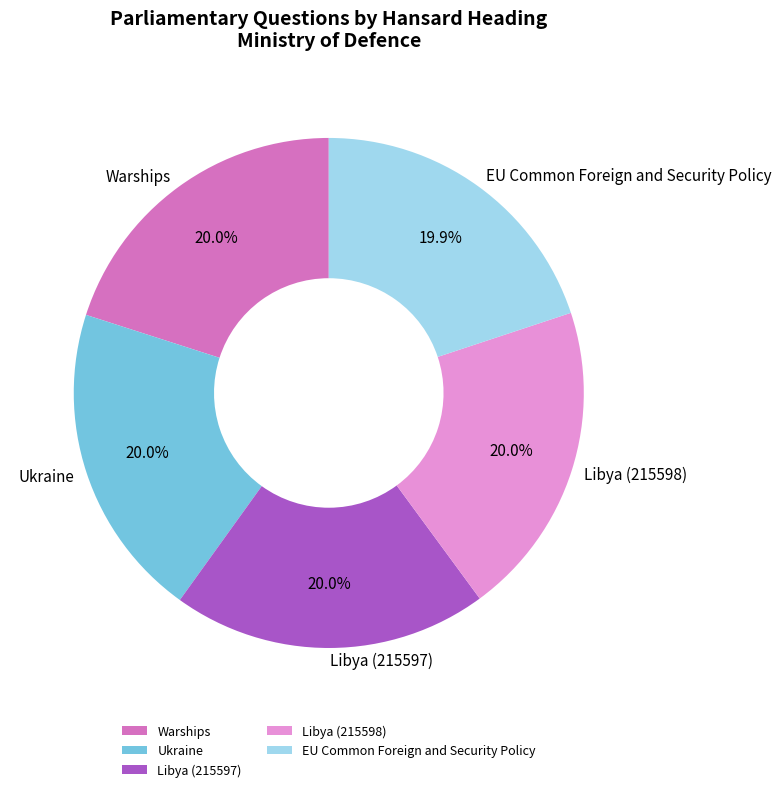

What is the ratio of the value at EU Common Foreign and Security Policy to the value at Libya (215598)?

1.0